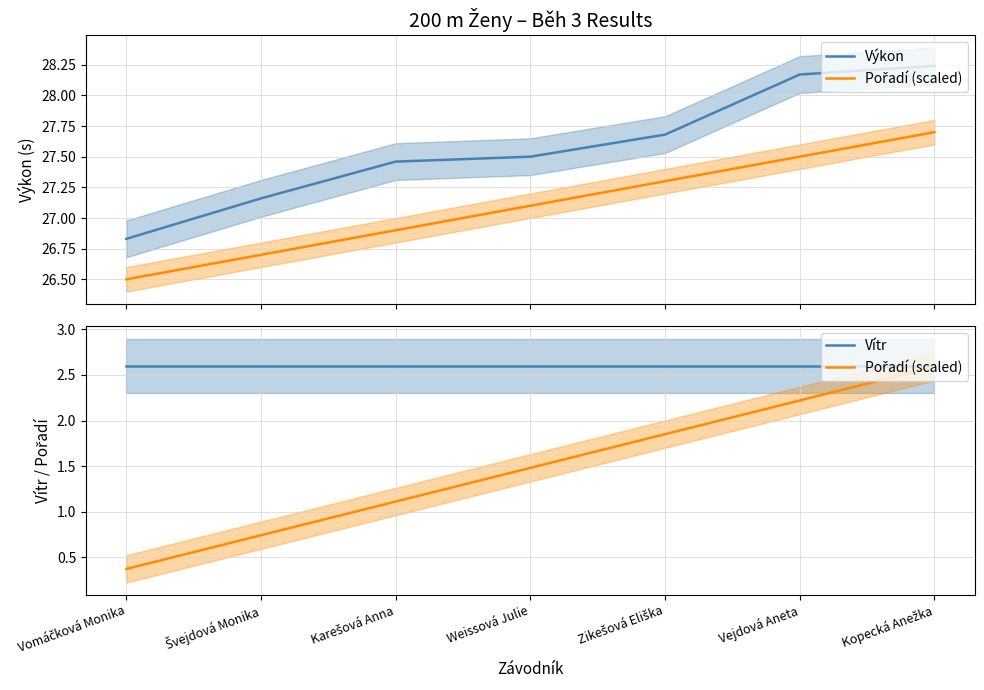

The value of Výkon at Karešová Anna is 27.5. True or false?

True